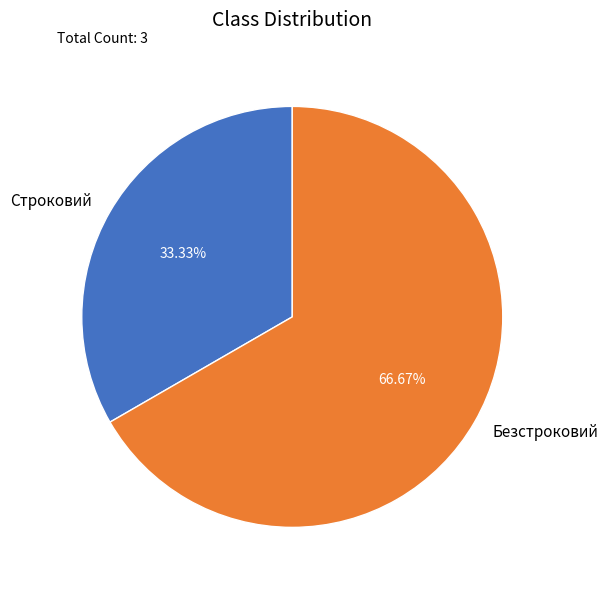

The Строковий slice represents 41% of the pie. True or false?

False